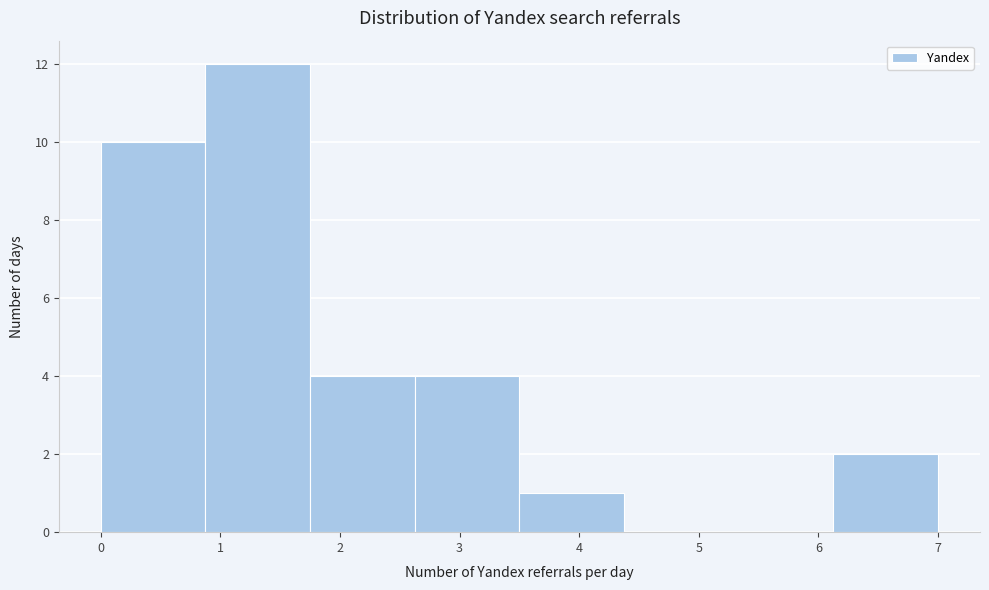

Reading left to right, list every bar in this chart as the range it spans on the x-axis followed by its height. Neither the bar edges nor the heights are printed on the chart, so give them approximately, as read against the axes.

0.0 to 0.9: 10
0.9 to 1.8: 12
1.8 to 2.6: 4
2.6 to 3.5: 4
3.5 to 4.4: 1
4.4 to 5.3: 0
5.3 to 6.1: 0
6.1 to 7.0: 2